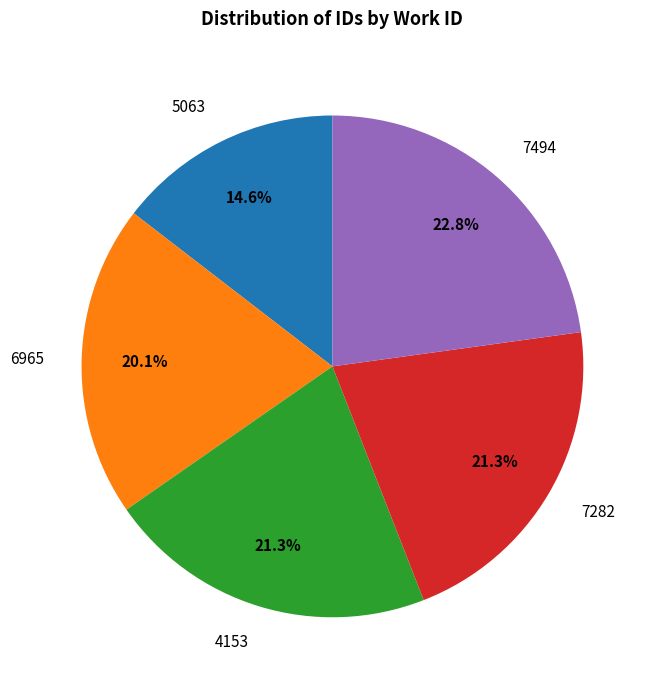

What portion of the pie excludes 5063?

85.4%